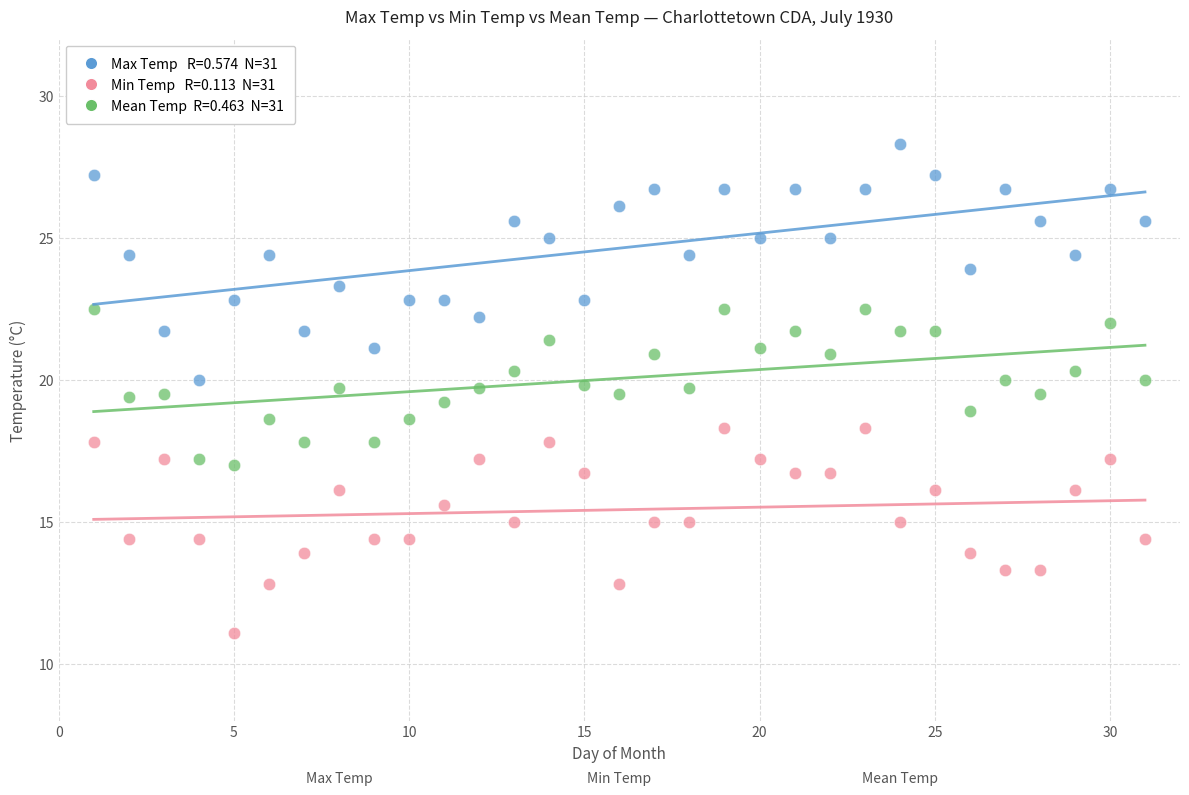

Across all data points, what is the range of Y values (max minus min)?

17.2